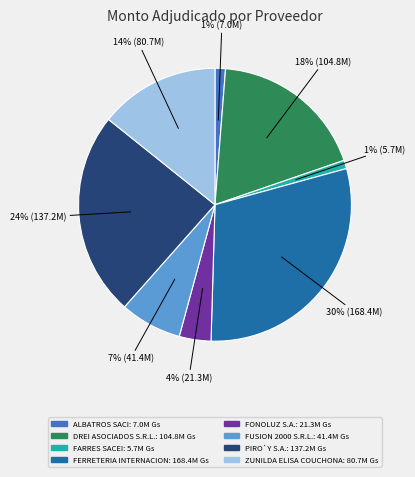

To the nearest percent, what is the average slice percentage?

12%